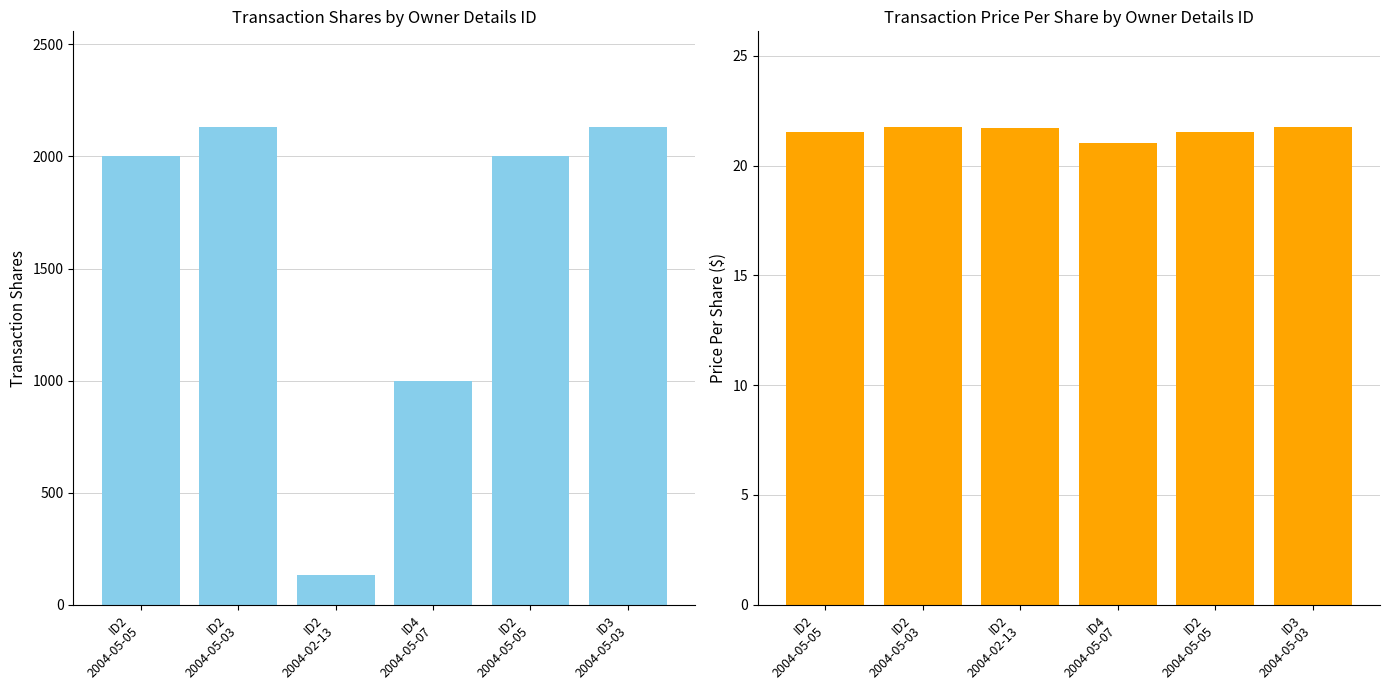

Reading right to left, list all the values displayed in this chart.

Transaction Shares: ID3
2004-05-03=2132.0	ID2
2004-05-05=2000.0	ID4
2004-05-07=1000.0	ID2
2004-02-13=132.0	ID2
2004-05-03=2132.0	ID2
2004-05-05=2000.0
Transaction Price Per Share: ID3
2004-05-03=21.8	ID2
2004-05-05=21.6	ID4
2004-05-07=21.1	ID2
2004-02-13=21.7	ID2
2004-05-03=21.8	ID2
2004-05-05=21.6